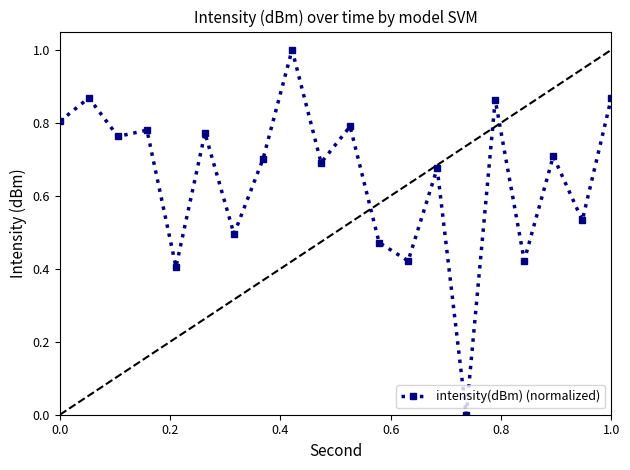

What is the maximum value shown in the chart?

1.0